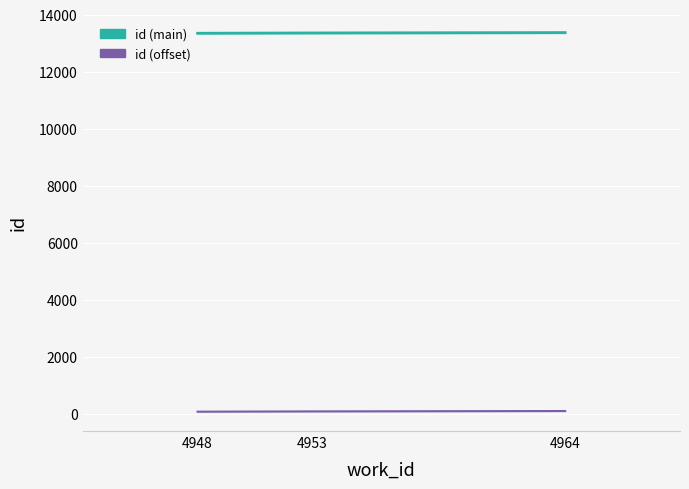

Count the number of data series in this chart.

2